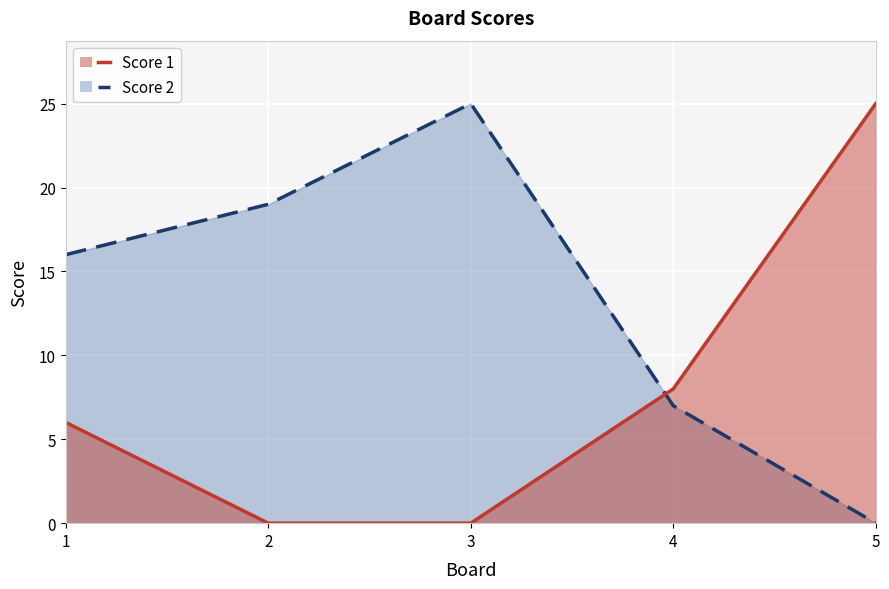

Where is the first local maximum for Score 2?

3